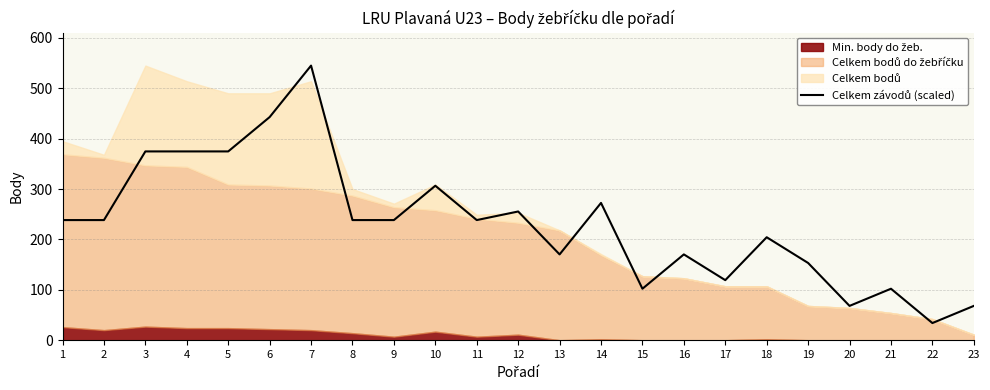

What is the difference between the second highest and minimum values?

408.8